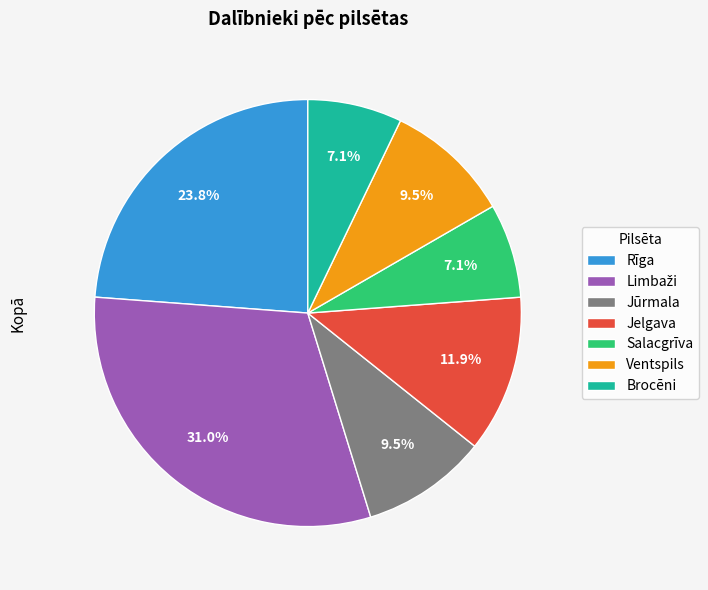

Count the number of slices in the pie.

7